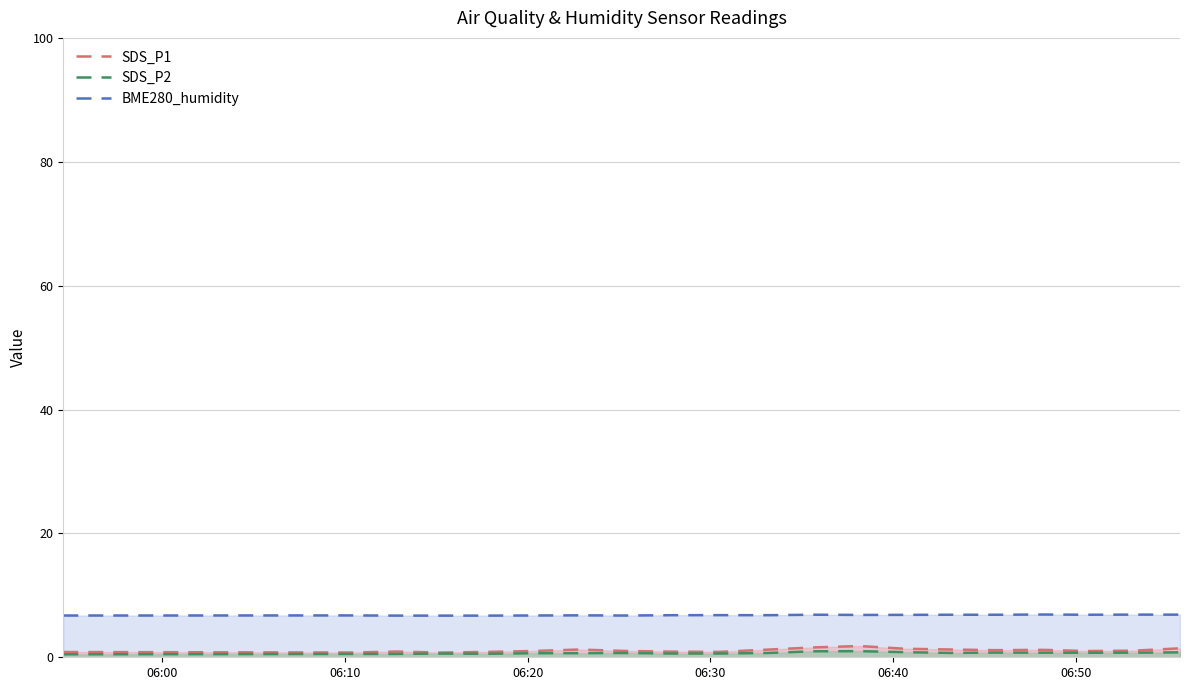

Which series has the widest spread of values?

SDS_P1